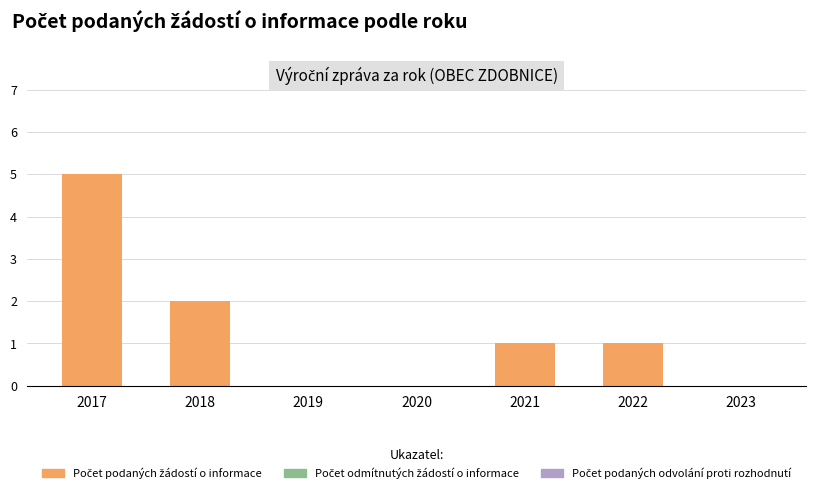

Are the bars grouped side by side (vs. stacked)?

No